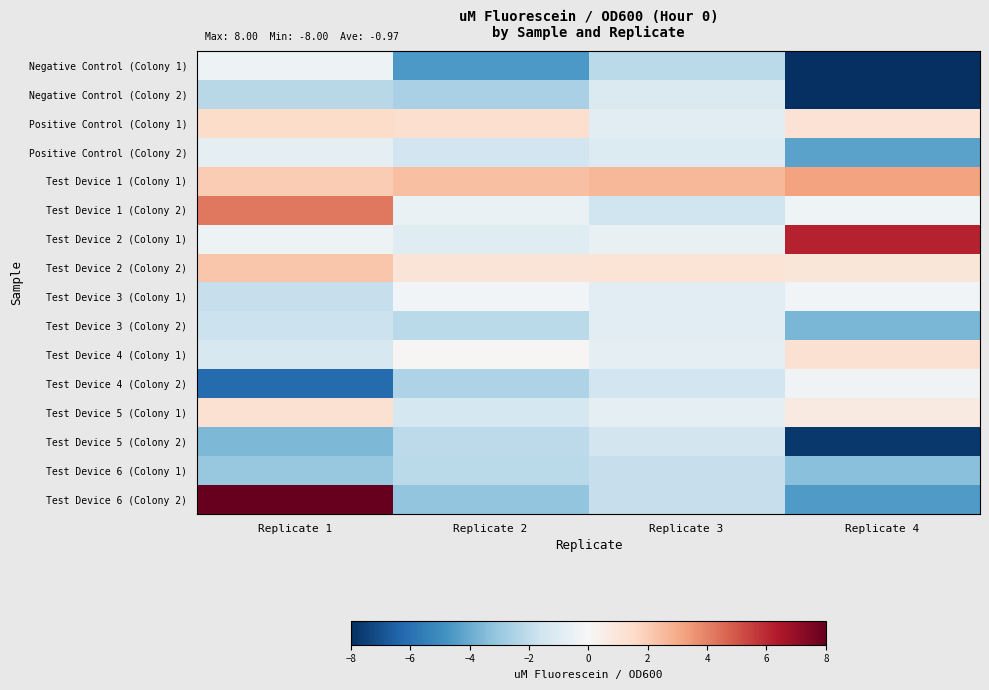

Count the number of data series in this chart.

16